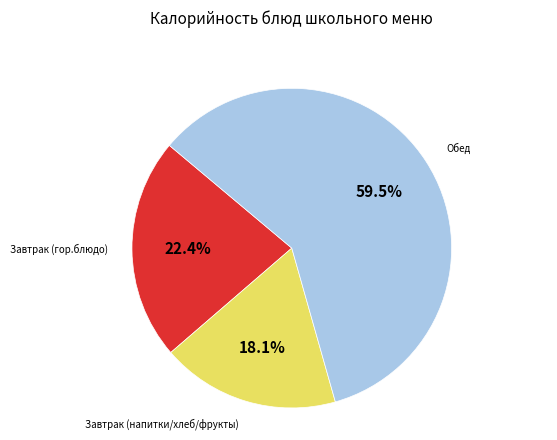

How many segments does this pie chart have?

3